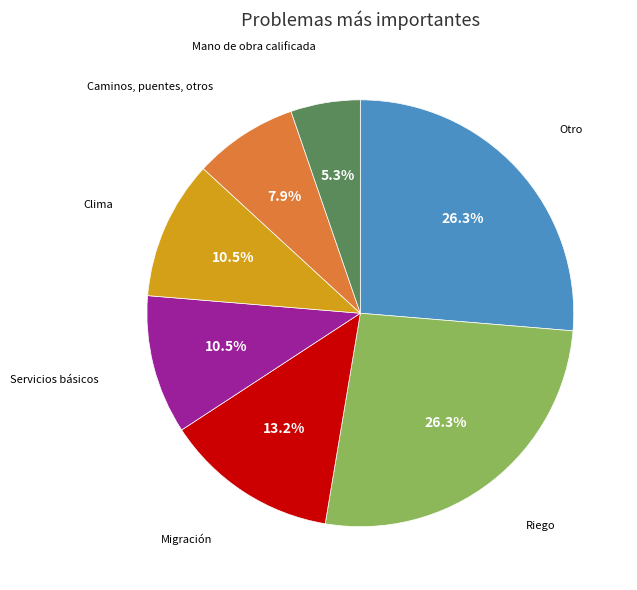

Does any single category account for the majority?

No